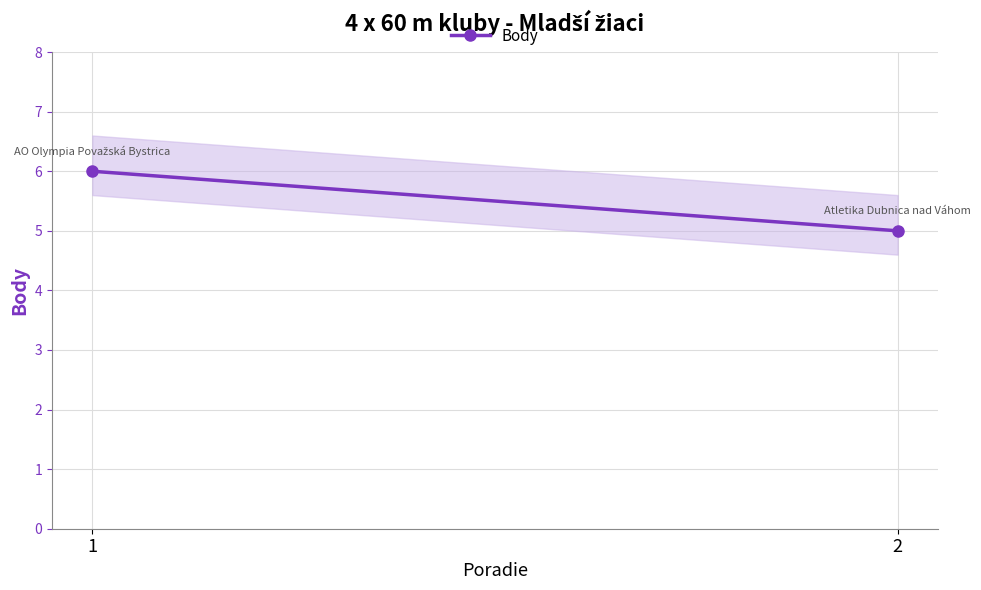

What is the change in value from 1 to 2?

-2.0